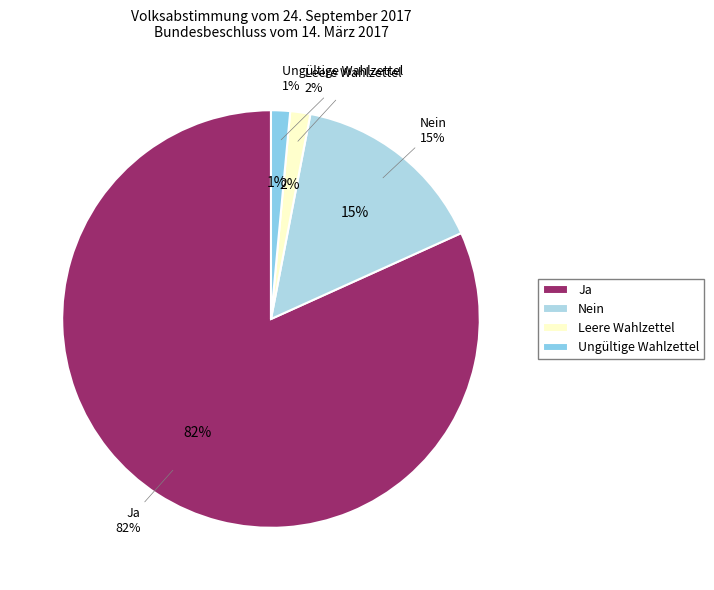

How many slices are in this pie chart?

4